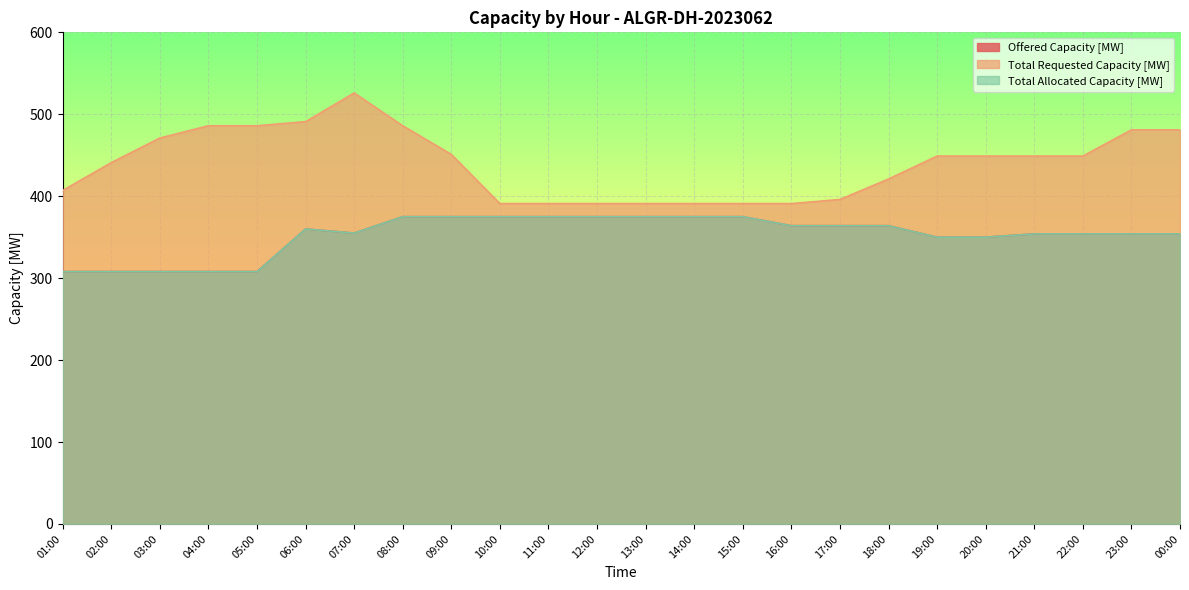

List the series in order of their peak value, lowest first.

Offered Capacity [MW], Total Allocated Capacity [MW], Total Requested Capacity [MW]